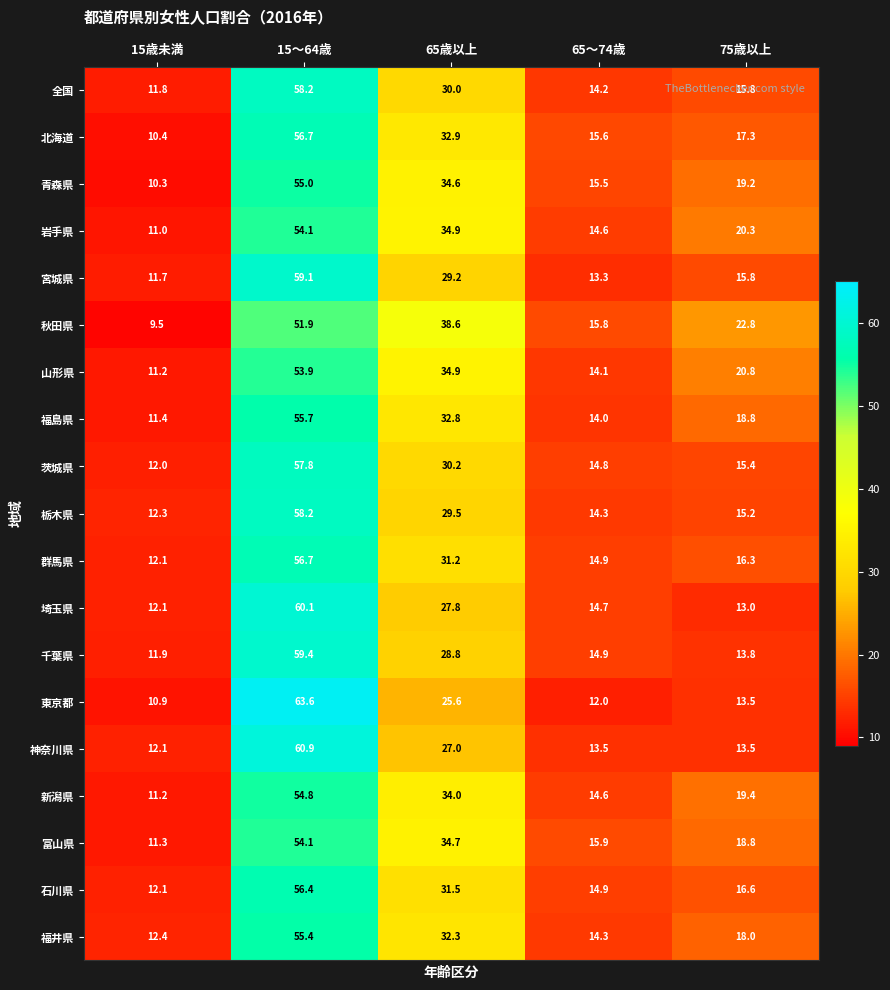

Which series has the largest range (max minus min)?

東京都